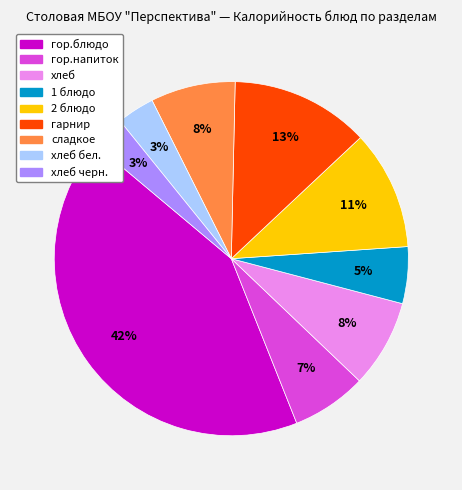

To the nearest percent, what portion does 1 блюдо represent?

5%